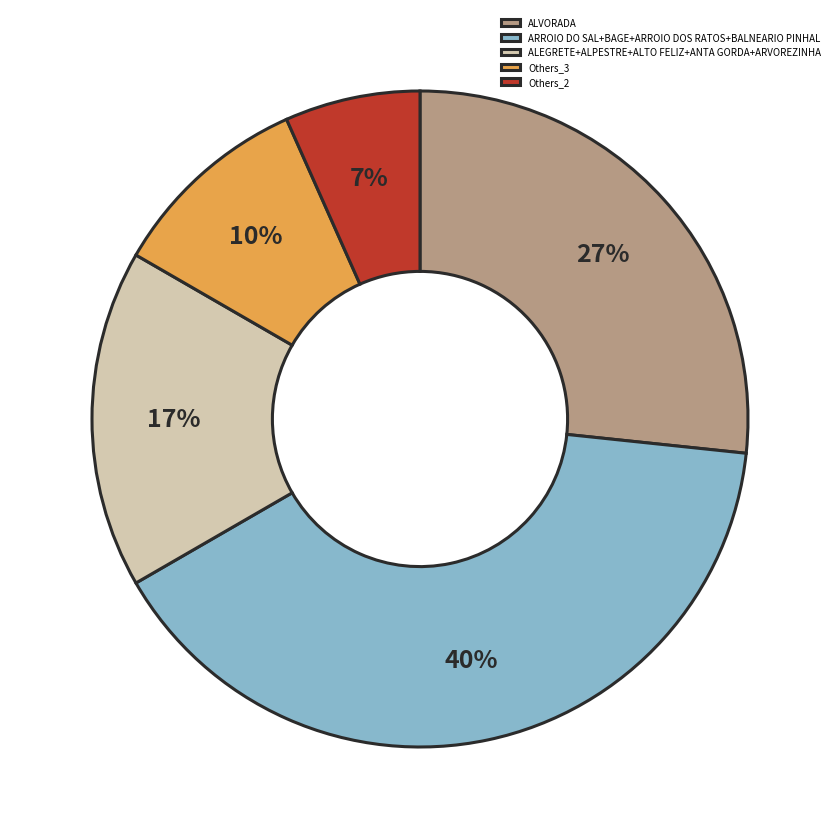

Which category has the biggest portion of the pie?

ARROIO DO SAL+BAGE+ARROIO DOS RATOS+BALNEARIO PINHAL